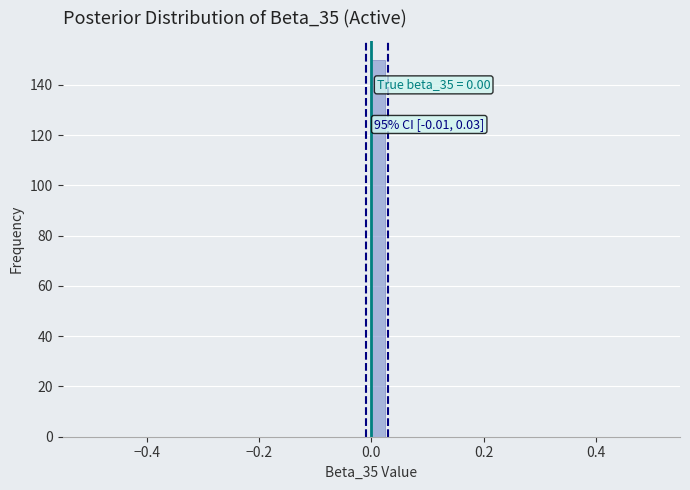

Around what value on the x-axis is the tallest bar? Give the approximate position of its centre, as read against the axis.

0.02